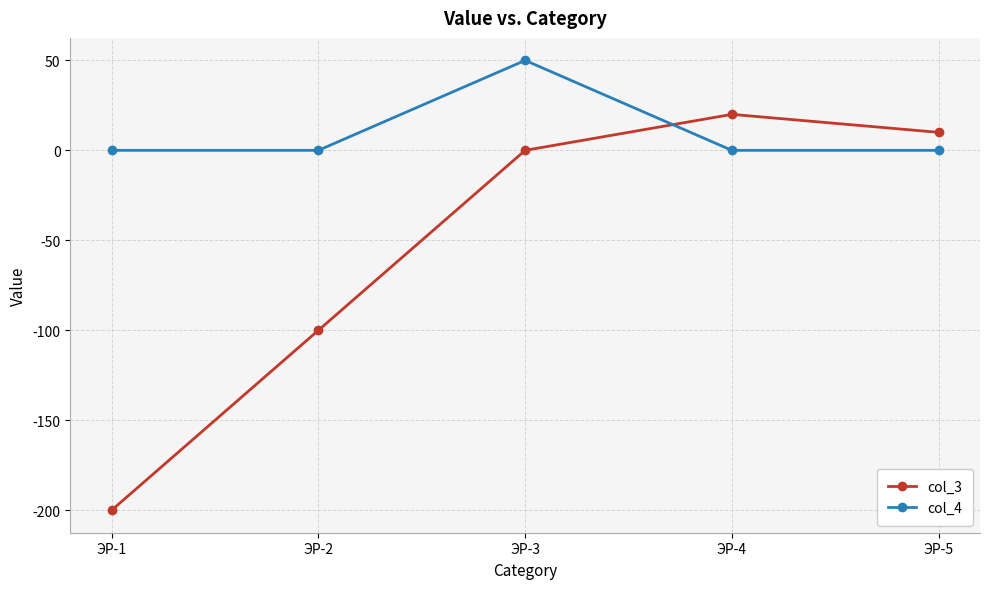

The value of col_4 at ЭР-3 is 68. True or false?

False